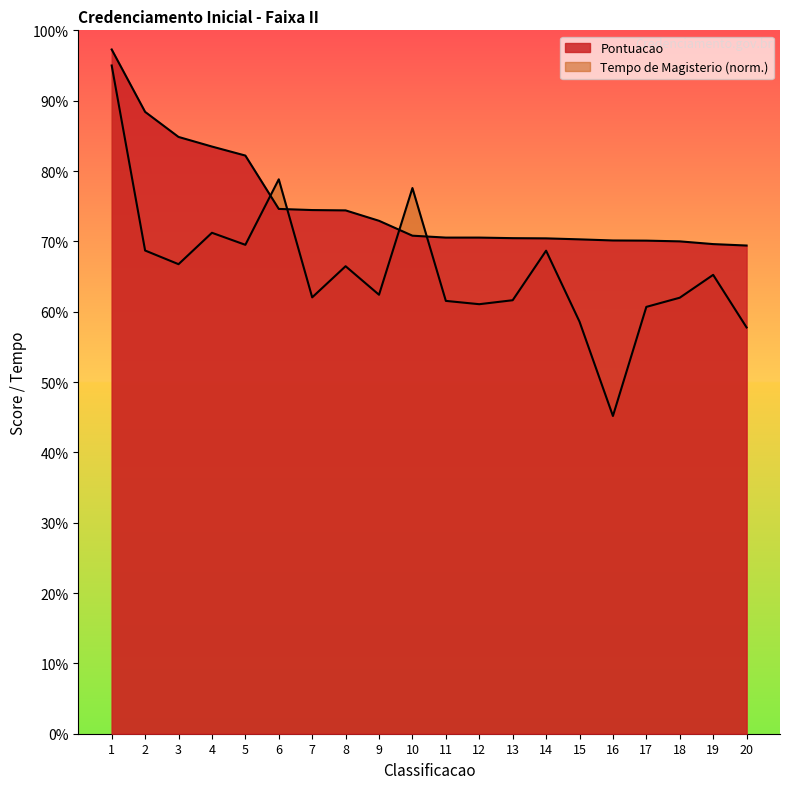

The value of Pontuacao at 5 is 147.4. True or false?

False